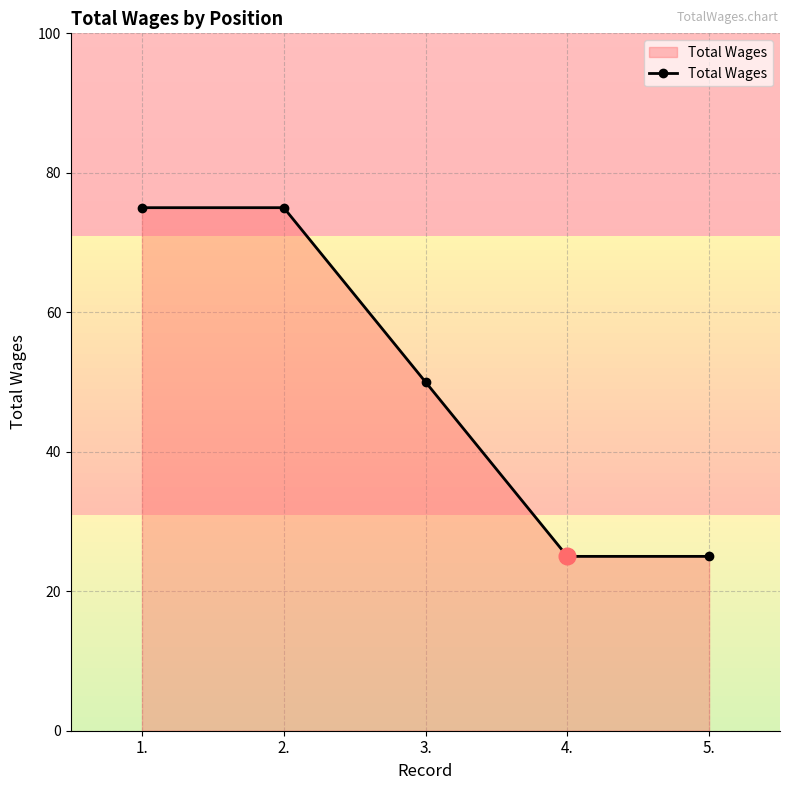

The chart shows a value of 12 at 5.. True or false?

False